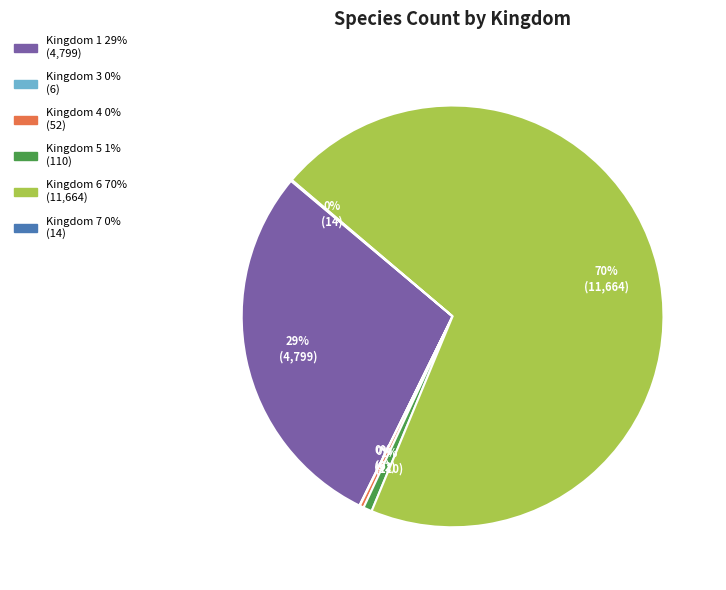

To the nearest percent, what is the difference between the largest and smallest slice percentages?

70%